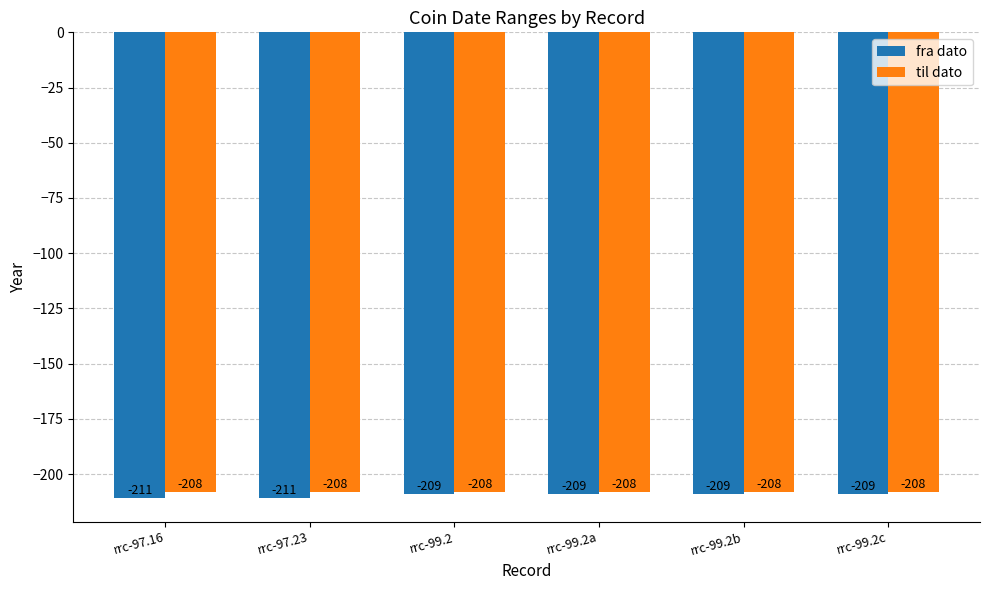

How many data points in fra dato are less than -209?

2